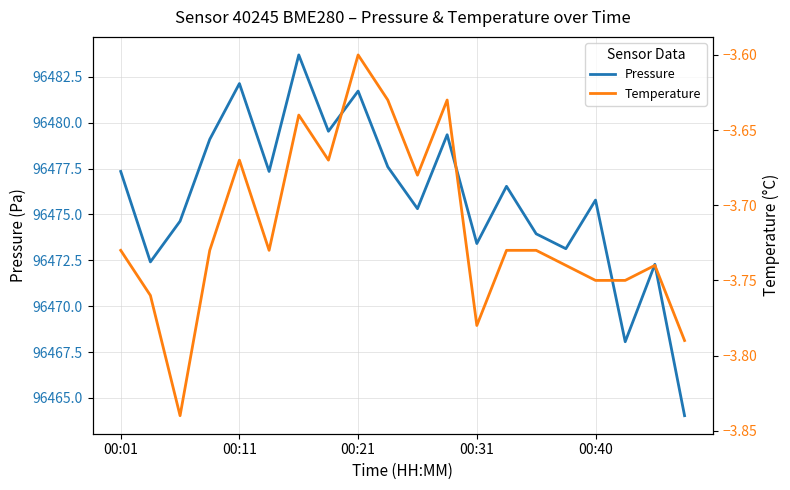

True or false: Pressure and Temperature intersect in this chart.

False